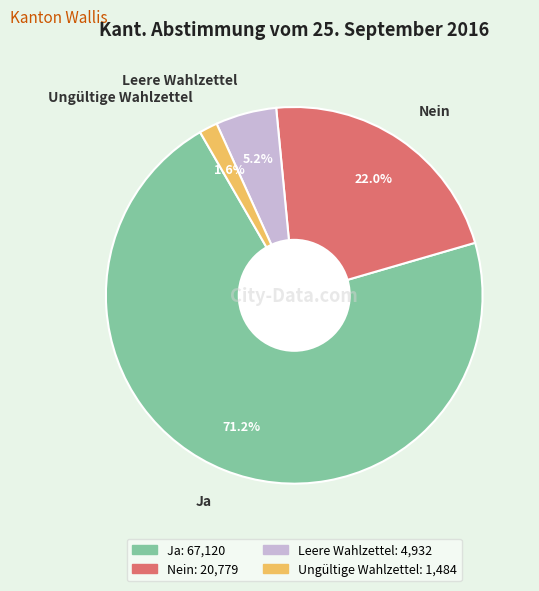

How many segments does this pie chart have?

4